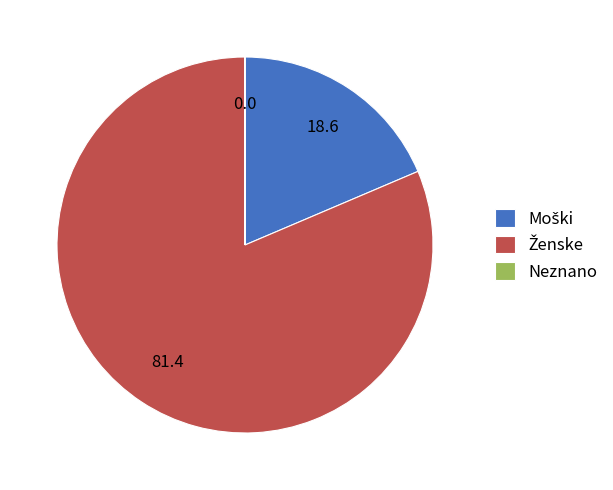

Is there any slice that represents more than half of the pie?

Yes